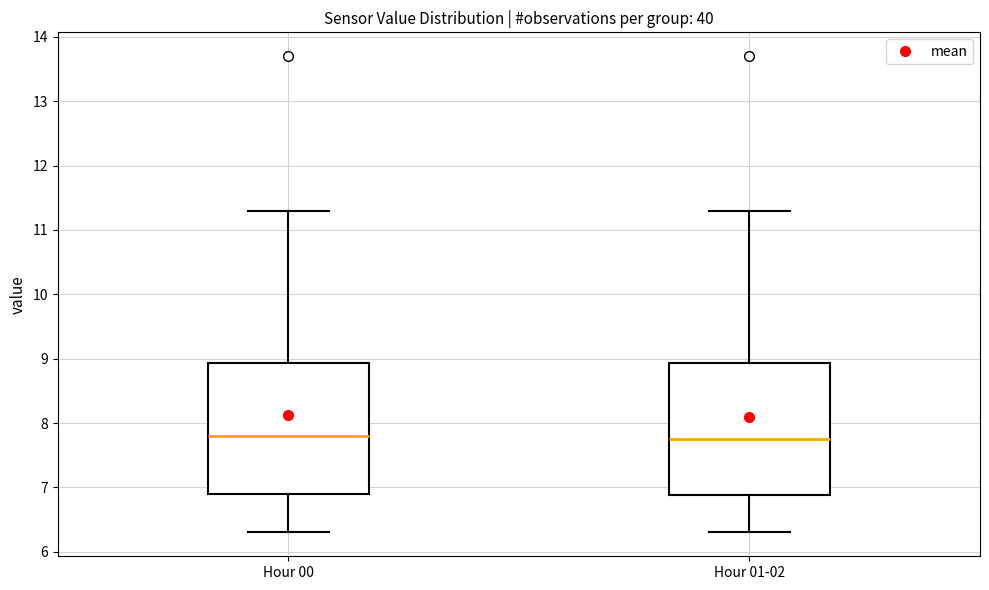

Reading left to right, read every box against the y-axis: the position of its median line, the range the box covers, and the ends of its whiskers. The values are not printed on the chart, so give them approximately, as read against the axis.

Hour 00: median 7.8, box 6.9 to 8.9, whiskers 6.3 to 11.3
Hour 01-02: median 7.8, box 6.9 to 8.9, whiskers 6.3 to 11.3